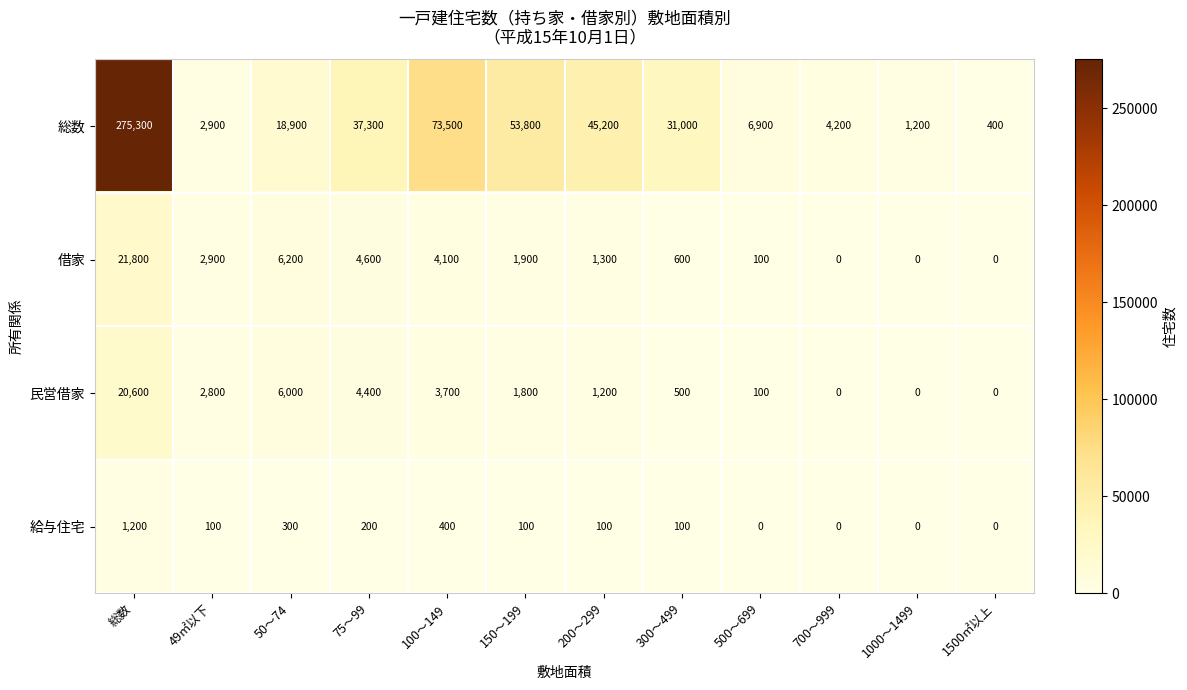

What is the difference between the 民営借家 values at 総数 and 200～299?

19400